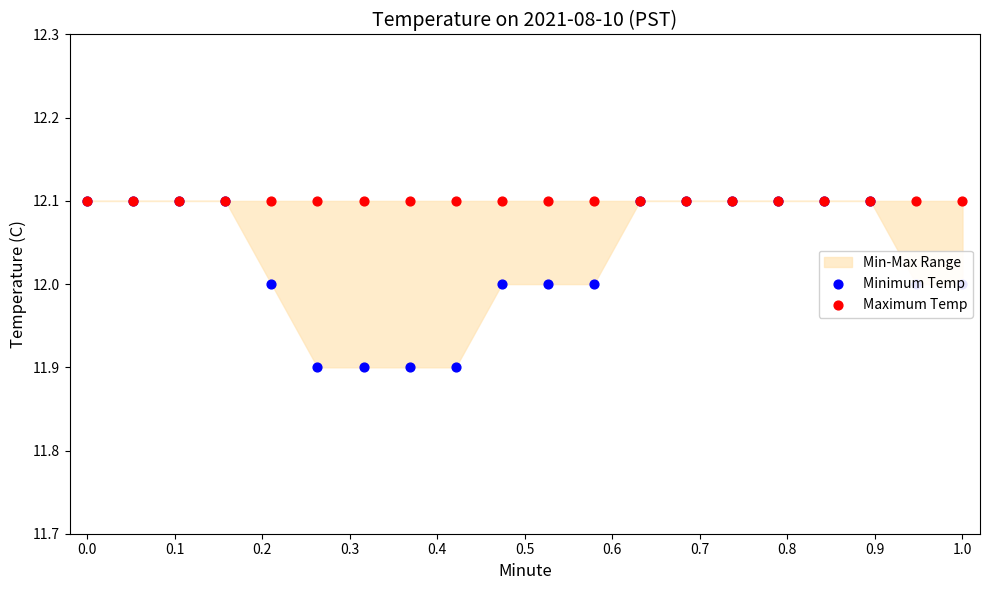

Which series contains the lowest Y value?

Minimum Temp